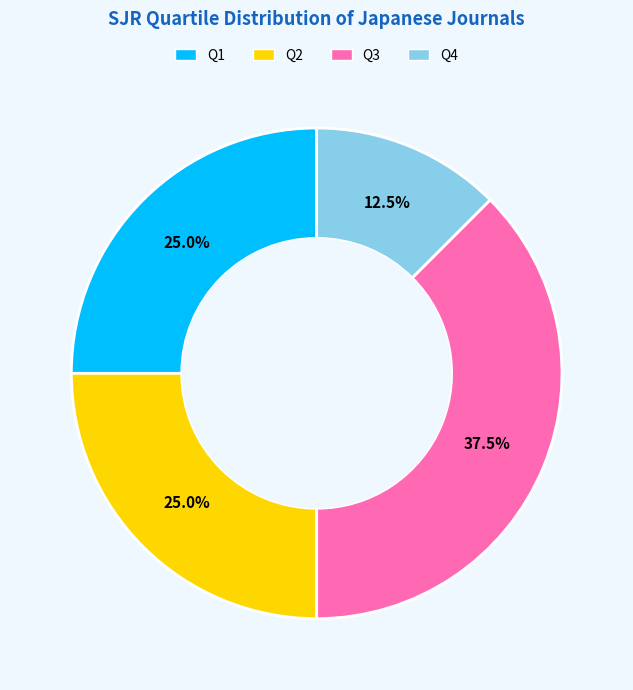

Is there any slice that represents more than half of the pie?

No